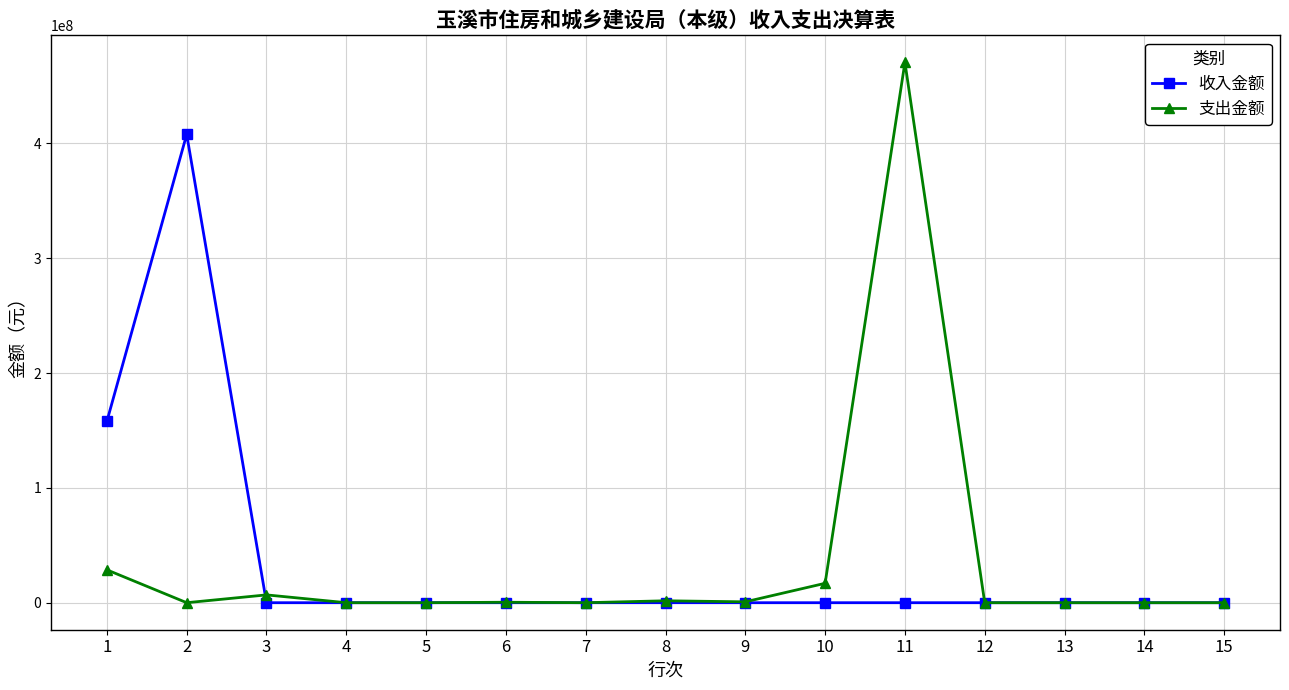

The value of 收入金额 at 12 is 184104197.0. True or false?

False